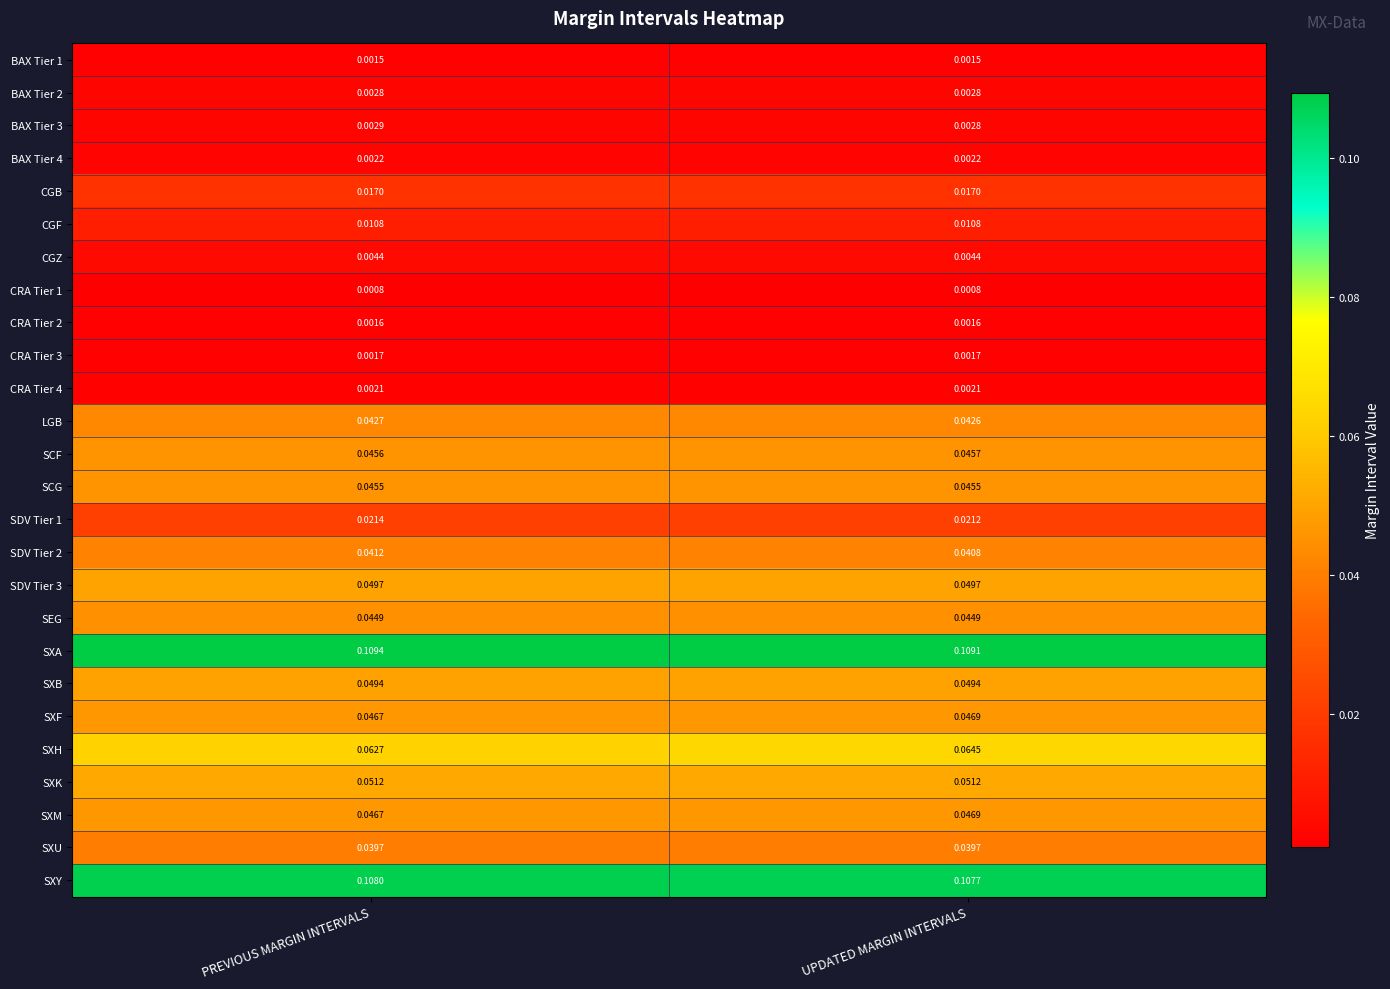

At how many categories does at least one series exceed 0?

2